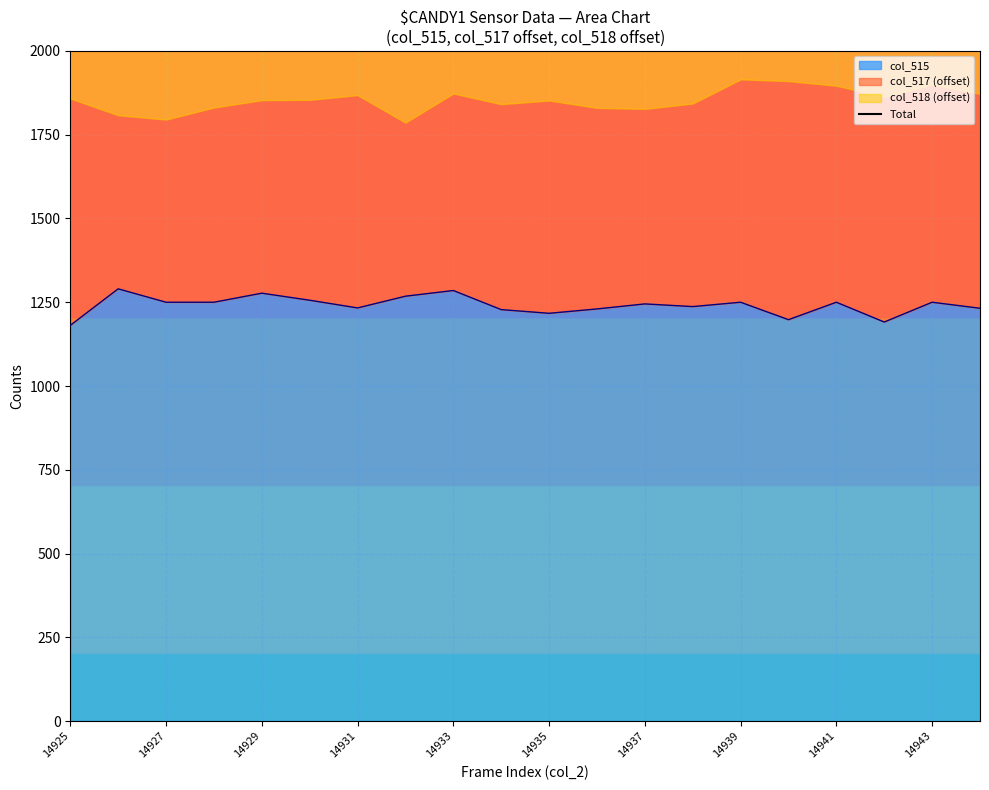

How many categories are shown in the chart?

20